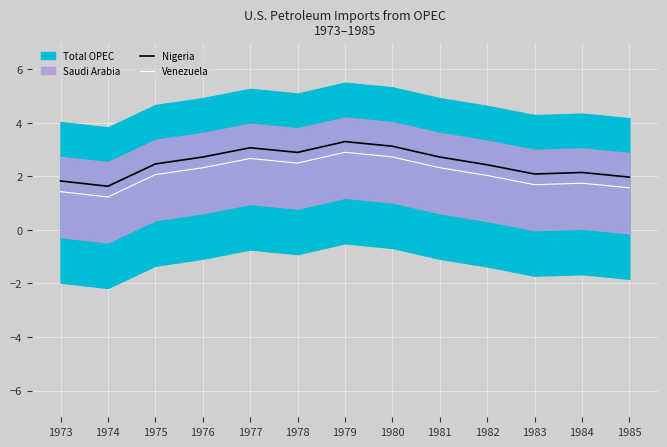

Is it true that Nigeria equals 1.8 at 1973?

True